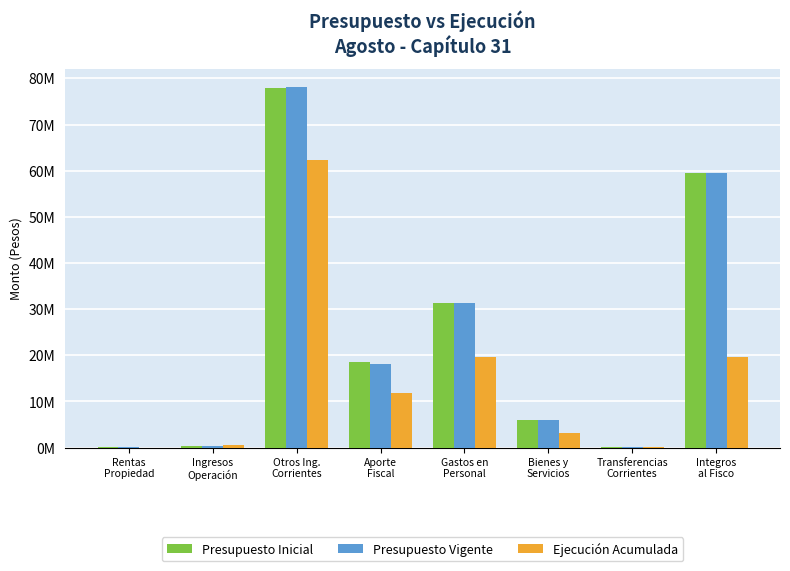

What is the sum of all Ejecución Acumulada values?

117446126